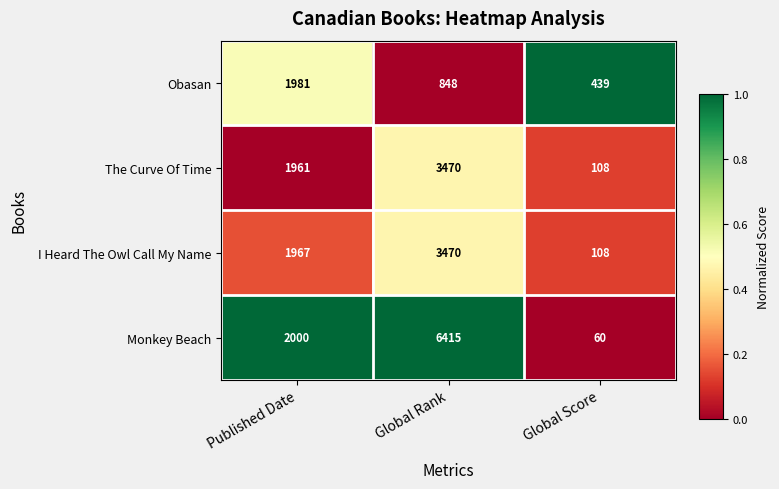

Where is Obasan nearest to the value 1210?

Global Rank